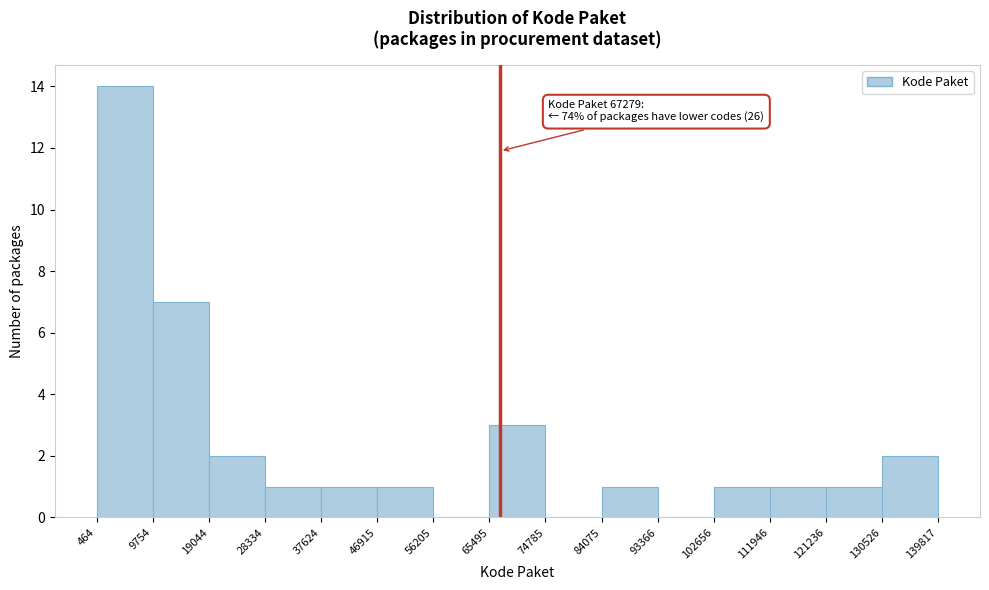

Over which range of the x-axis is the bar tallest?

464 to 9754